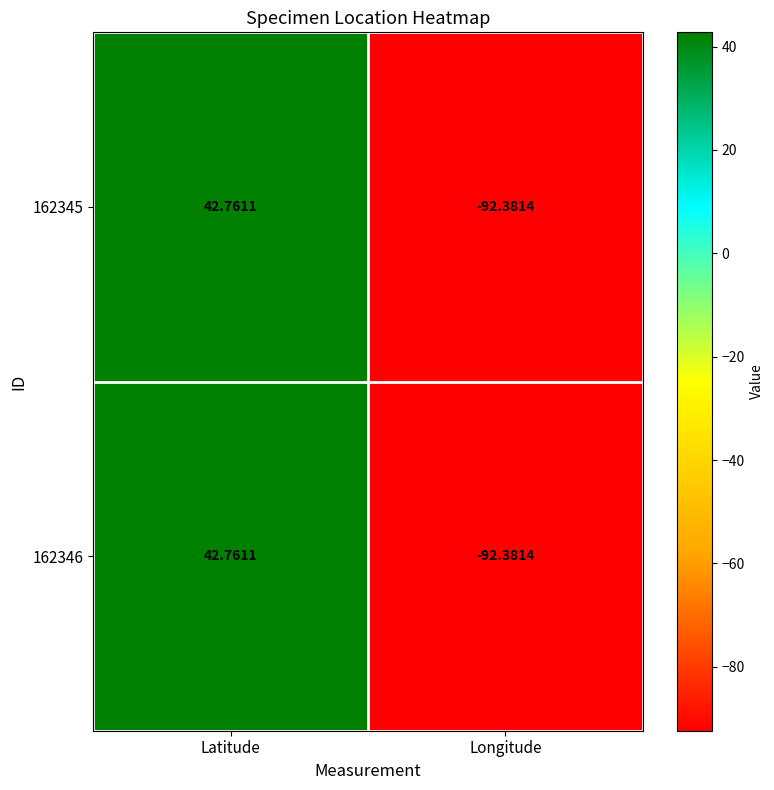

Which label corresponds to the largest value in the chart?

Latitude